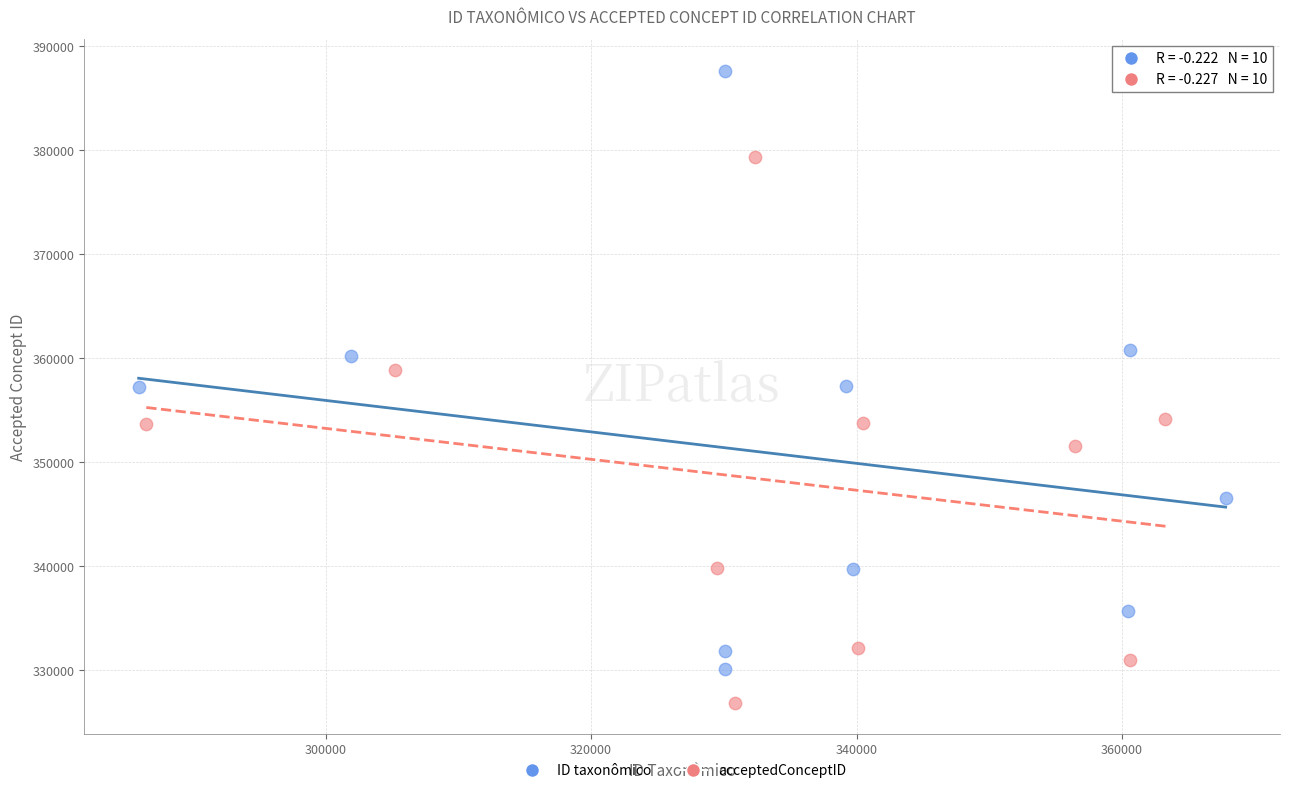

Which series reaches the minimum Y coordinate?

acceptedConceptID